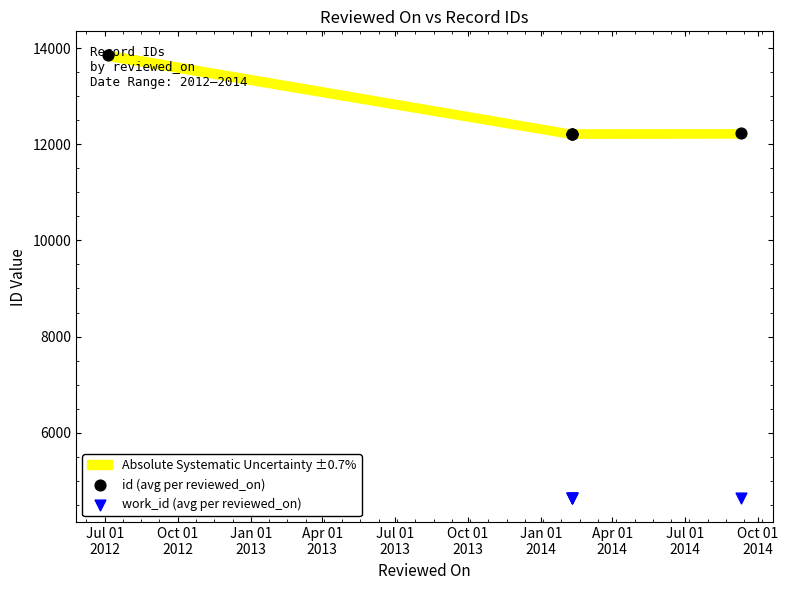

At which category is the sum across all series the highest?

Jul 01
2012